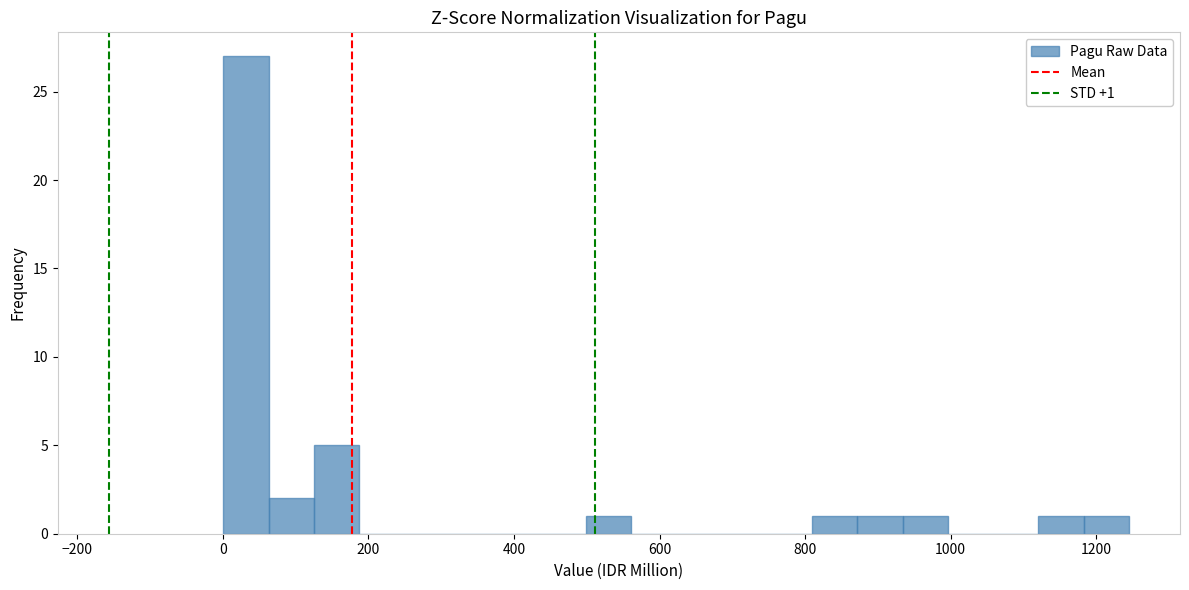

Read against the x-axis, roughly where is the centre of the tallest bar?

40